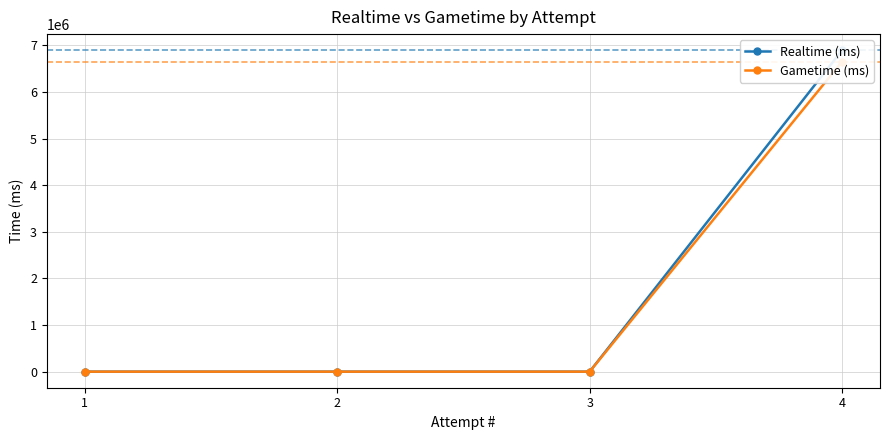

Which has a higher value, 3 or 1?

3